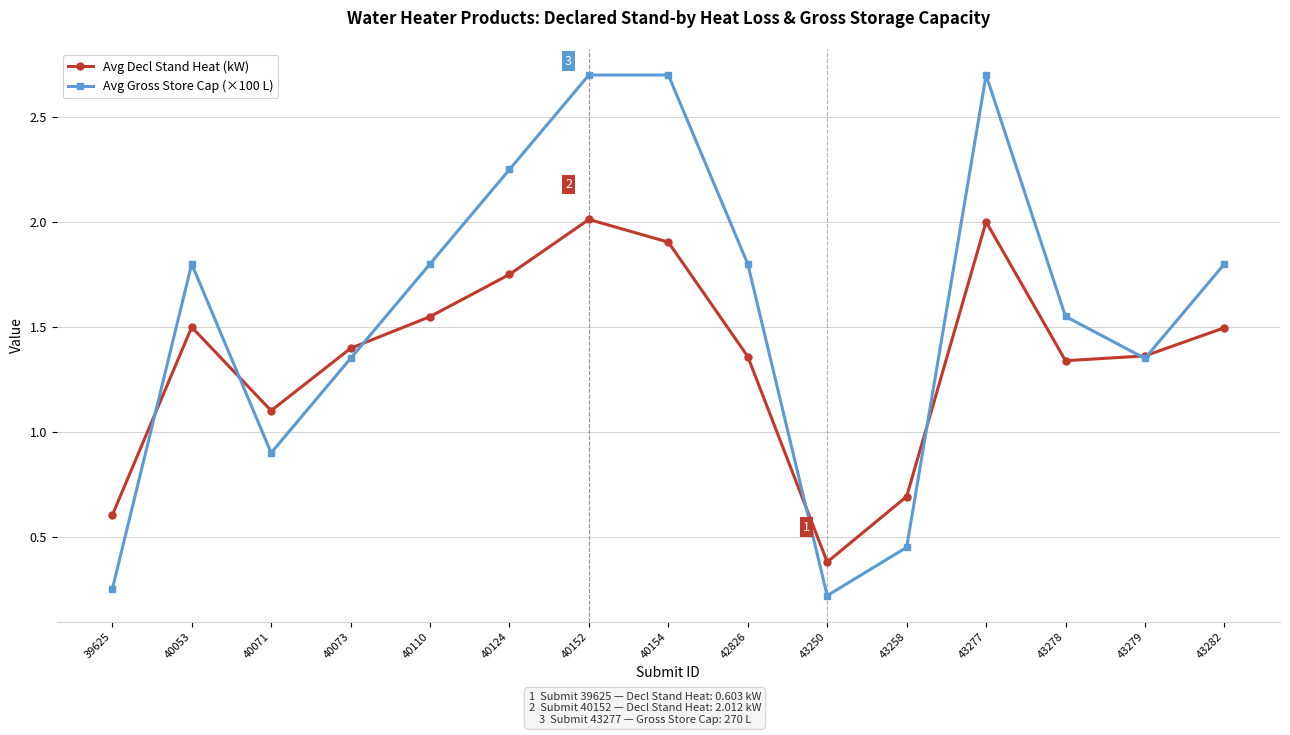

True or false: Avg Decl Stand Heat (kW) has a value of 1.9 at 40154.

True